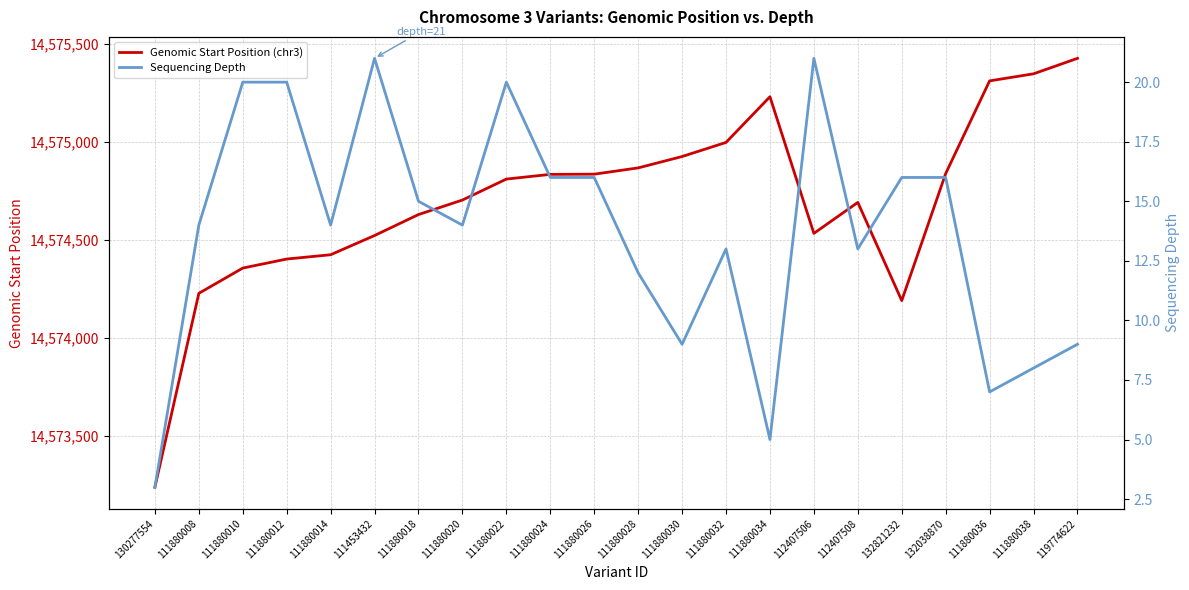

What are all the series names shown in the legend?

Genomic Start Position (chr3), Sequencing Depth